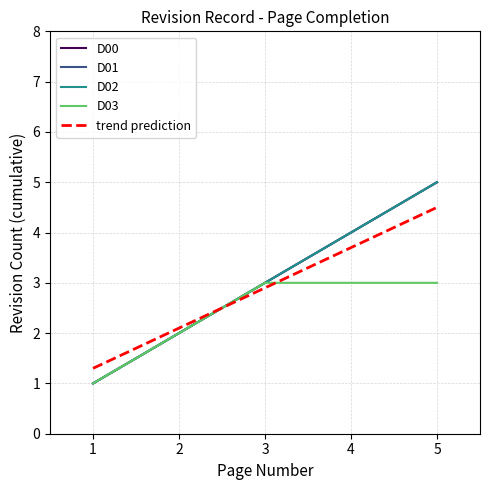

Which category has the lowest value in the D02 series?

1